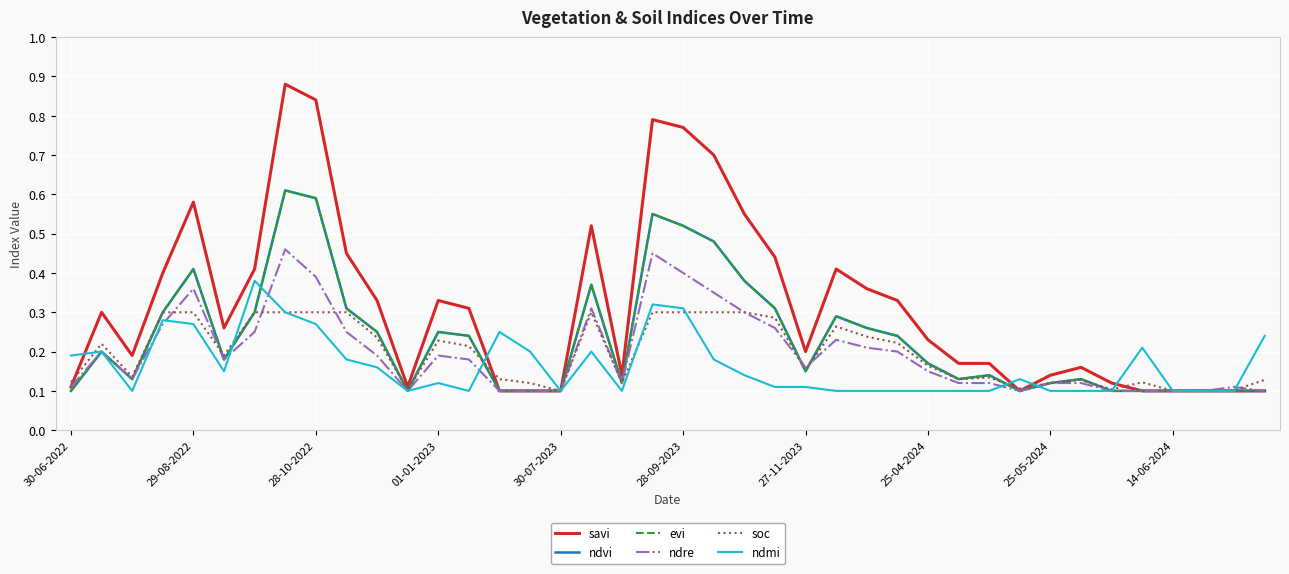

Is this an area chart (filled region under the line)?

No